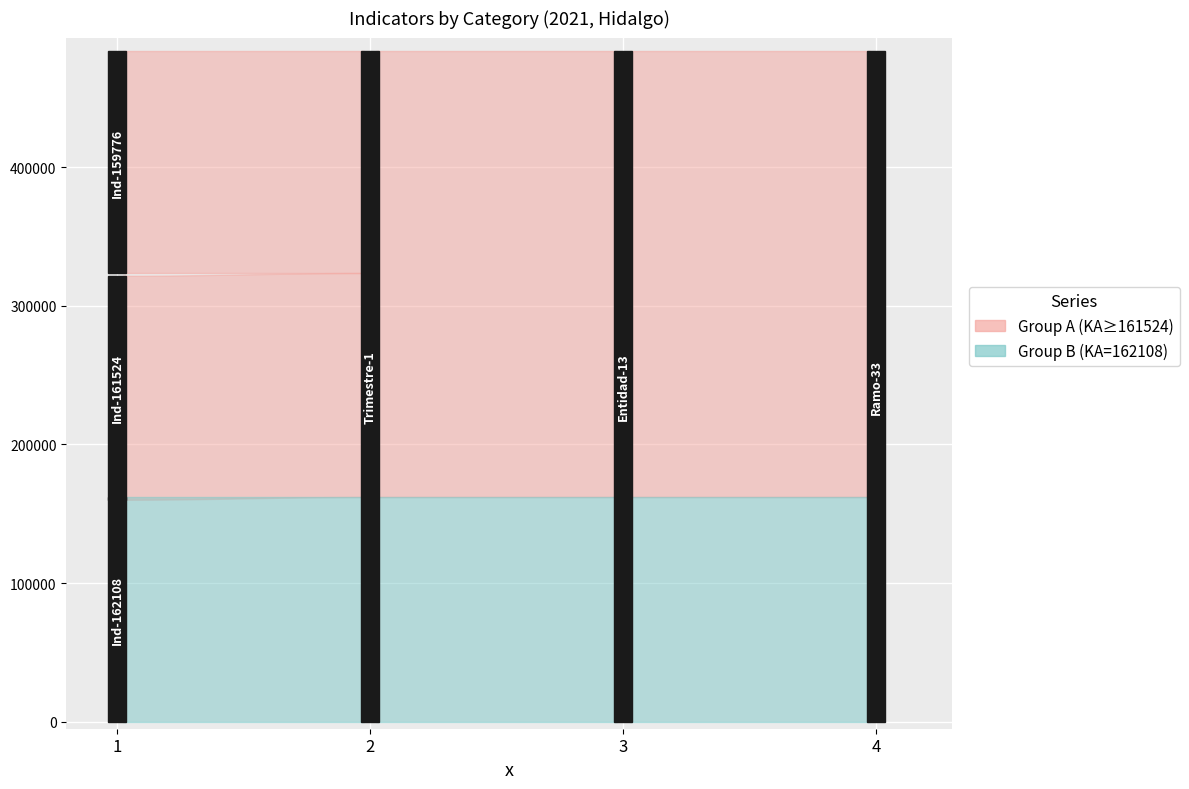

At which category is the sum across all series the highest?

2